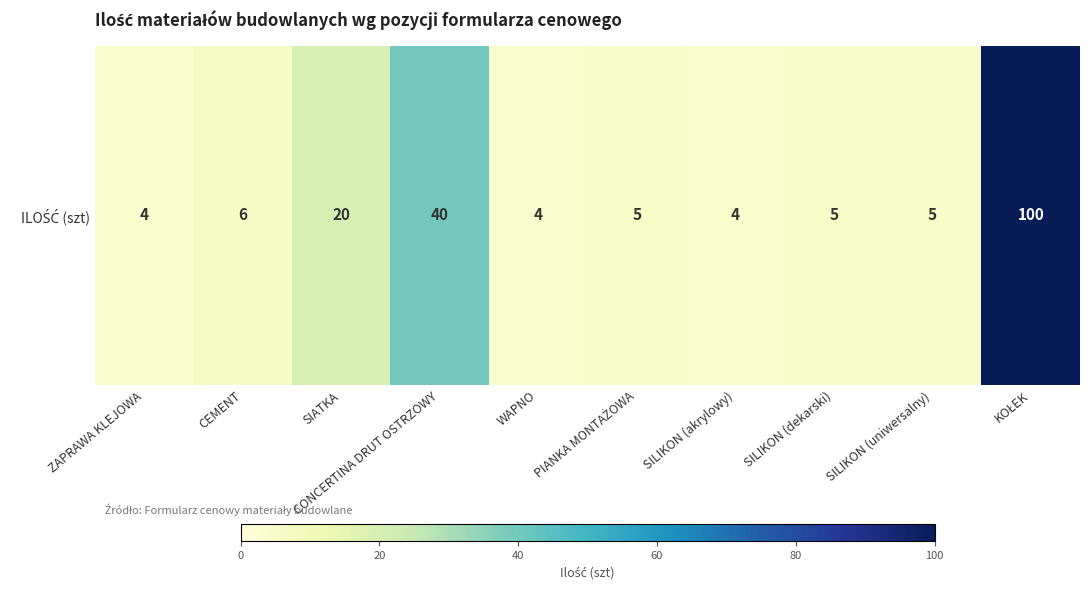

Rank the categories by value from lowest to highest.

ZAPRAWA KLEJOWA, WAPNO, SILIKON (akrylowy), PIANKA MONTAŻOWA, SILIKON (dekarski), SILIKON (uniwersalny), CEMENT, SIATKA, CONCERTINA DRUT OSTRZOWY, KOŁEK